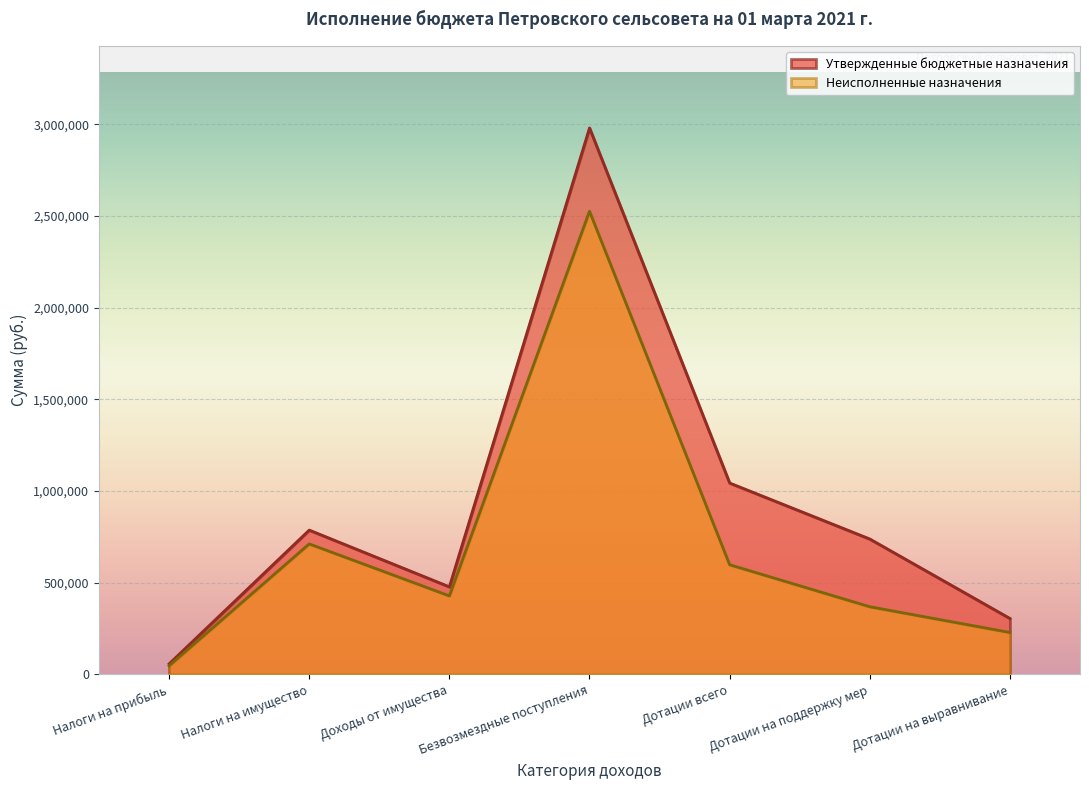

Reading left to right, list all the values displayed in this chart.

Утвержденные бюджетные назначения: Налоги на прибыль=57557.0	Налоги на имущество=787034.0	Доходы от имущества=477751.0	Безвозмездные поступления=2979418.0	Дотации всего=1043752.0	Дотации на поддержку мер=738501.0	Дотации на выравнивание=305251.0
Неисполненные назначения: Налоги на прибыль=47184.3	Налоги на имущество=711827.0	Доходы от имущества=428444.8	Безвозмездные поступления=2525404.0	Дотации всего=598188.0	Дотации на поддержку мер=369250.0	Дотации на выравнивание=228938.0